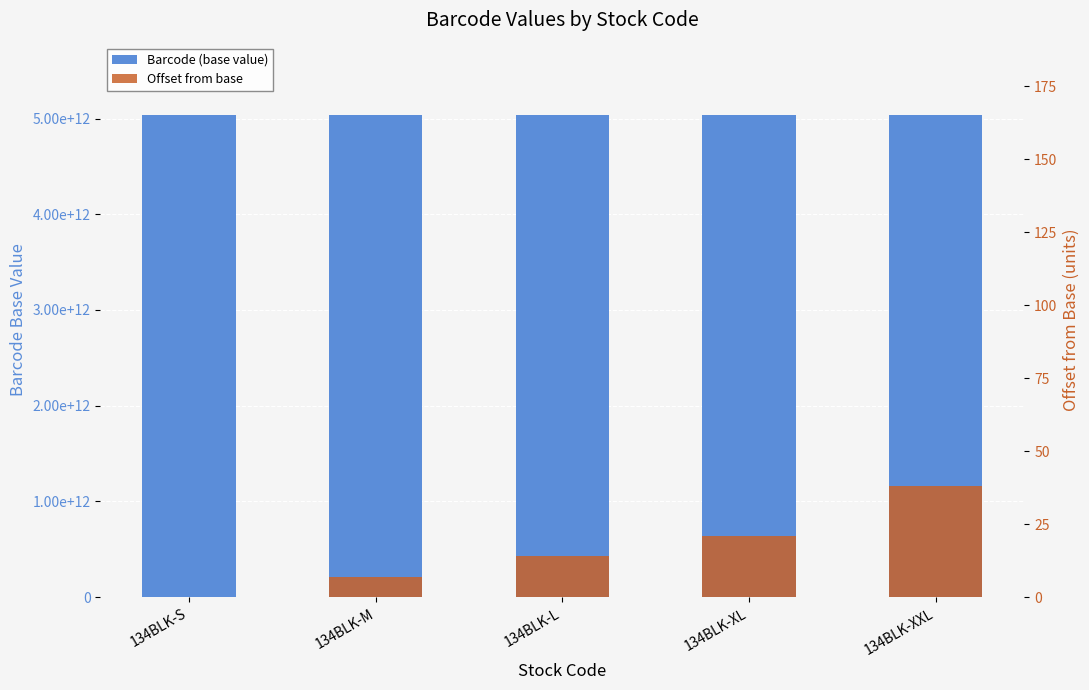

How many positive values does the Offset from base series have?

4